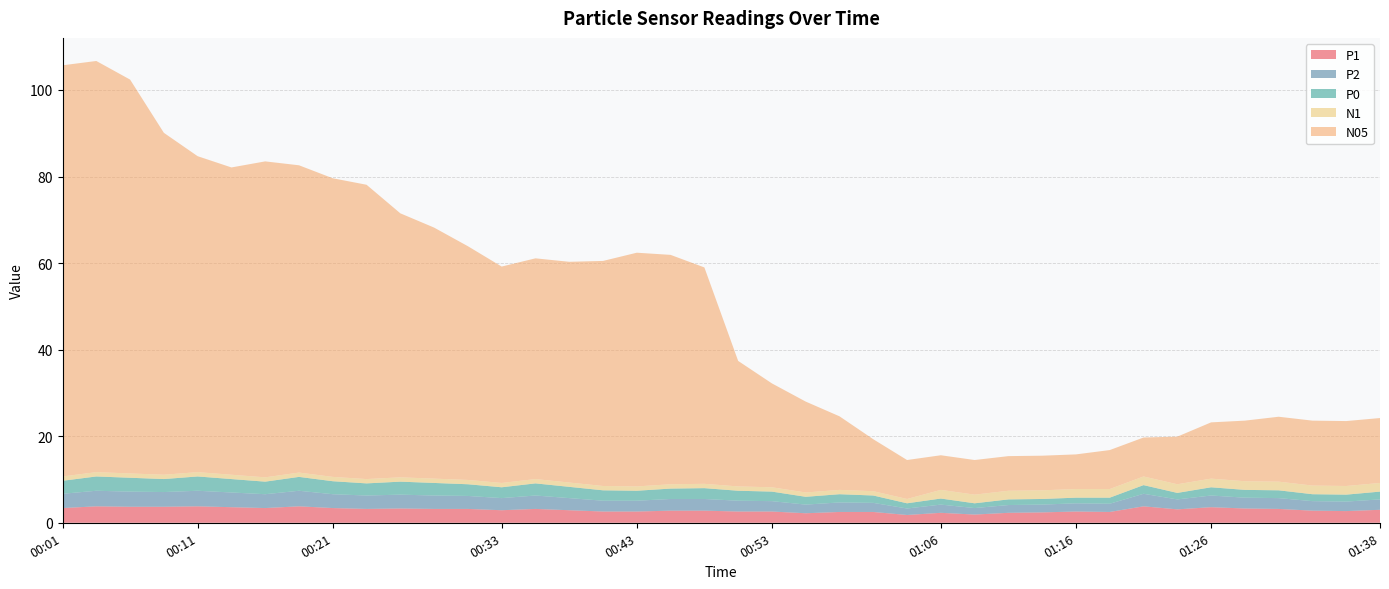

Reading right to left, what are all the values shown in this chart?

P1: 3.0	2.7	2.8	3.2	3.3	3.6	3.1	3.8	2.5	2.6	2.4	2.3	1.9	2.3	1.8	2.5	2.5	2.2	2.6	2.6	2.8	2.8	2.6	2.6	2.9	3.2	2.9	3.2	3.2	3.3	3.2	3.4	3.8	3.4	3.6	3.8	3.7	3.7	3.8	3.4
P2: 2.4	2.2	2.2	2.5	2.5	2.7	2.3	2.9	1.9	1.9	1.8	1.8	1.5	1.9	1.5	2.1	2.2	2.0	2.4	2.5	2.7	2.7	2.5	2.5	2.8	3.1	2.8	3.0	3.1	3.2	3.1	3.2	3.6	3.2	3.4	3.6	3.4	3.5	3.6	3.3
P0: 1.8	1.6	1.6	1.8	1.8	1.9	1.5	2.0	1.4	1.3	1.3	1.3	1.1	1.4	1.2	1.7	1.9	1.8	2.2	2.3	2.5	2.4	2.3	2.4	2.6	2.8	2.5	2.7	2.9	3.0	2.8	3.0	3.2	2.9	3.1	3.3	3.0	3.2	3.3	3.0
N1: 2.0	2.0	2.0	2.0	2.0	2.0	2.0	2.0	2.0	2.0	2.0	2.0	2.0	2.0	1.0	1.0	1.0	1.0	1.0	1.0	1.0	1.0	1.0	1.0	1.0	1.0	1.0	1.0	1.0	1.0	1.0	1.0	1.0	1.0	1.0	1.0	1.0	1.0	1.0	1.0
N05: 15.0	15.0	15.0	15.0	14.0	13.0	11.0	9.0	9.0	8.0	8.0	8.0	8.0	8.0	9.0	12.0	17.0	21.0	24.0	29.0	50.0	53.0	54.0	52.0	51.0	51.0	50.0	54.0	58.0	61.0	68.0	69.0	71.0	73.0	71.0	73.0	79.0	91.0	95.0	95.0